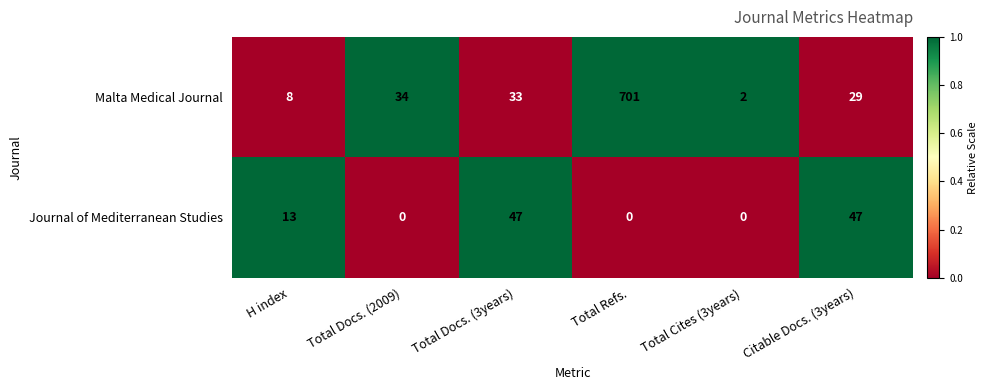

What is the total value across all series at Citable Docs. (3years)?

76